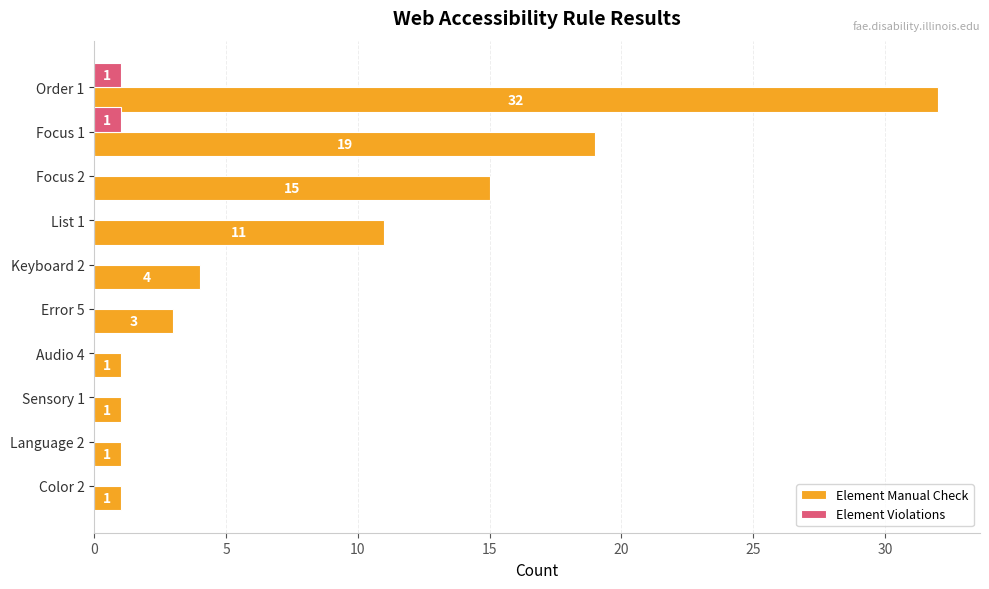

What are all the series names shown in the legend?

Element Manual Check, Element Violations